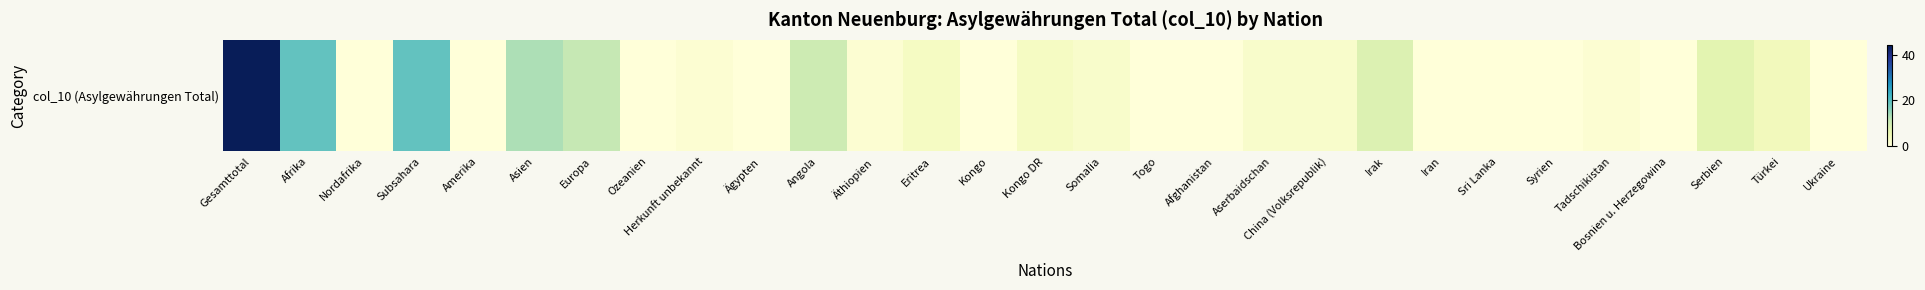

Where is the data nearest to the value 22?

Afrika